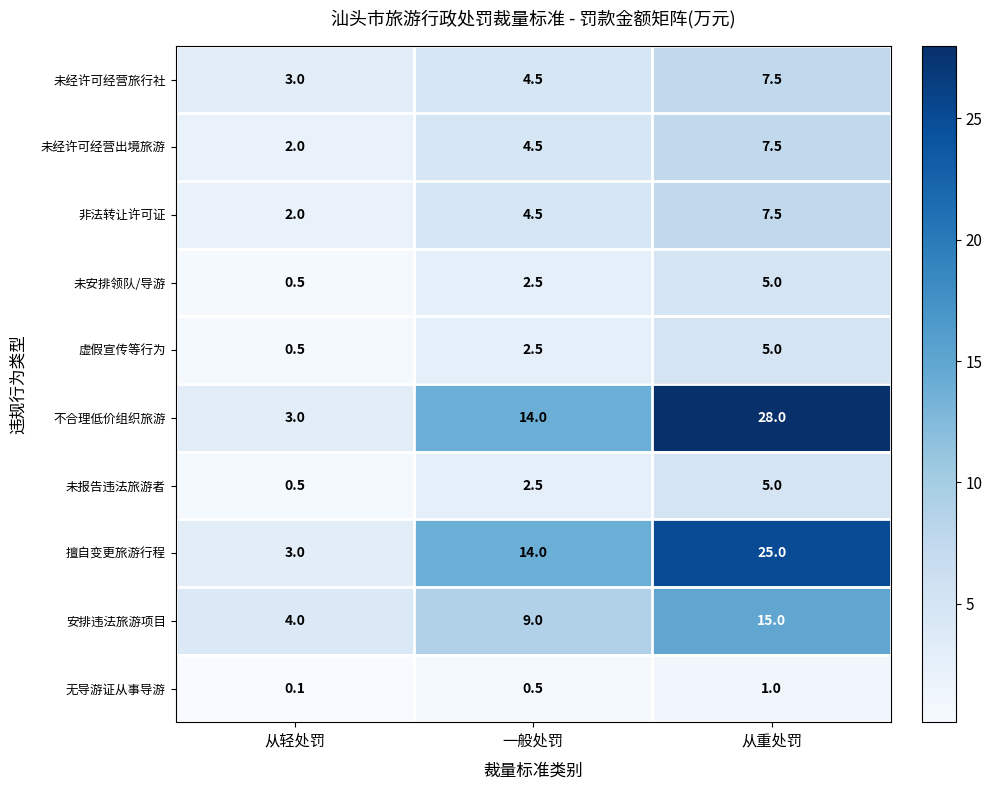

What is the approximate value of 未报告违法旅游者 at 从轻处罚?

0.5